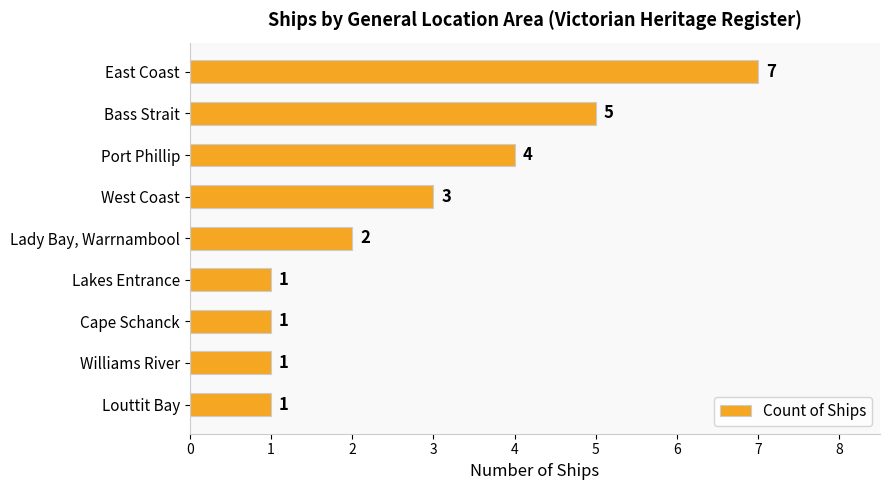

What is the smallest value displayed?

1